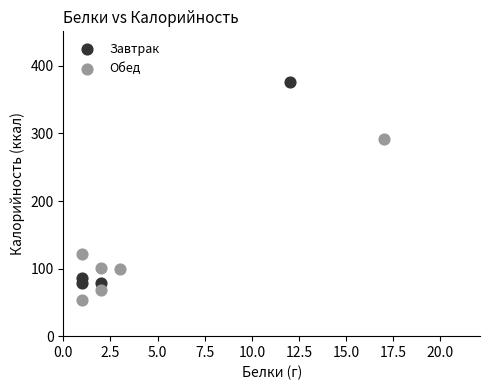

Which series has the widest spread of Y values?

Завтрак